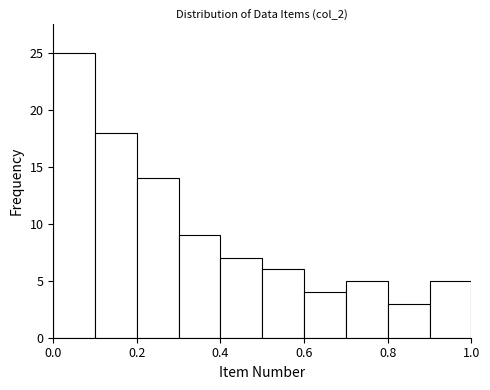

Reading left to right, list every bar in this chart as the range it spans on the x-axis followed by its height. The values are not printed on the chart, so give them approximately, as read against the axis.

0.0 to 0.1: 25
0.1 to 0.2: 18
0.2 to 0.3: 14
0.3 to 0.4: 9
0.4 to 0.5: 7
0.5 to 0.6: 6
0.6 to 0.7: 4
0.7 to 0.8: 5
0.8 to 0.9: 3
0.9 to 1.0: 5